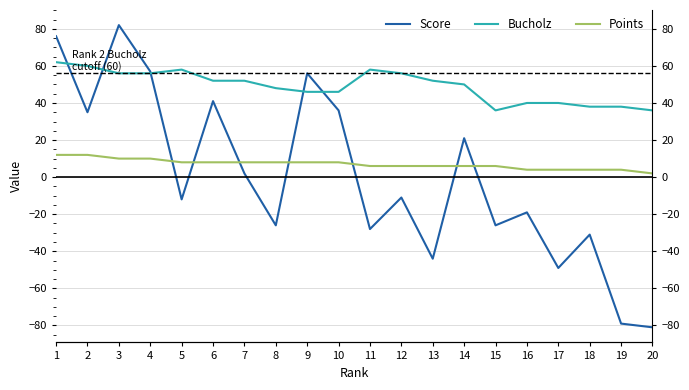

Reading right to left, list all the values displayed in this chart.

Score: -81	-79	-31	-49	-19	-26	21	-44	-11	-28	36	56	-26	2	41	-12	57	82	35	76
Bucholz: 36	38	38	40	40	36	50	52	56	58	46	46	48	52	52	58	56	56	60	62
Points: 2	4	4	4	4	6	6	6	6	6	8	8	8	8	8	8	10	10	12	12